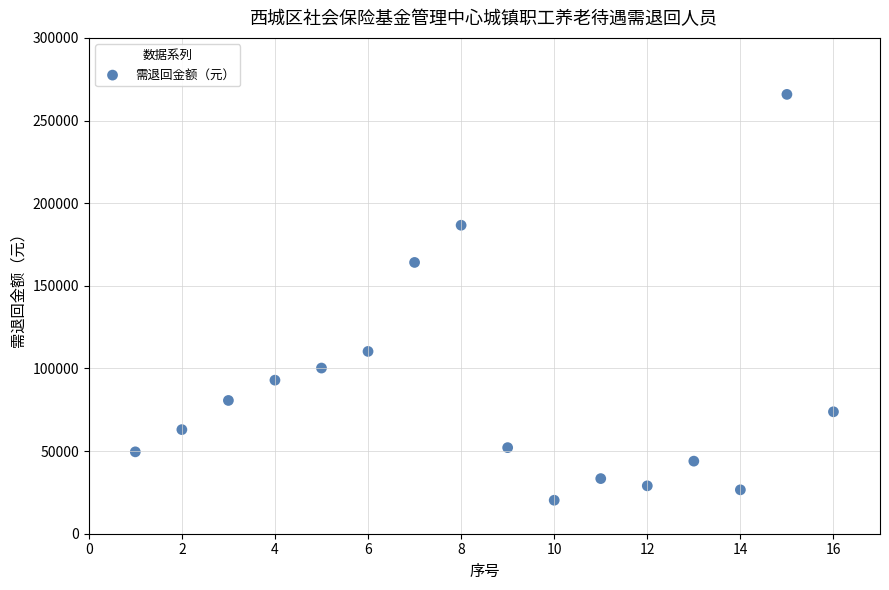

What Y value in the scatter plot is closest to 143035?

164139.0